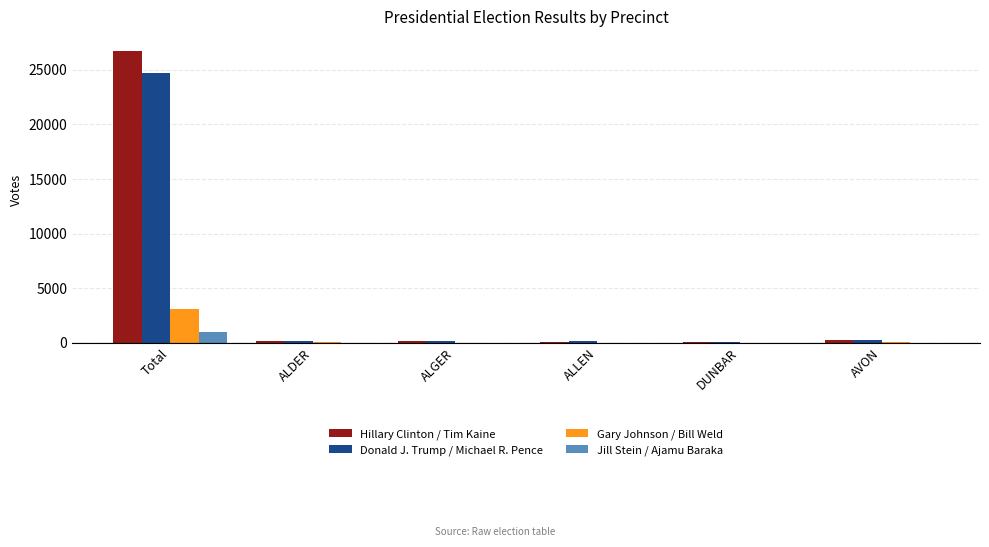

At which category is the sum across all series the highest?

Total